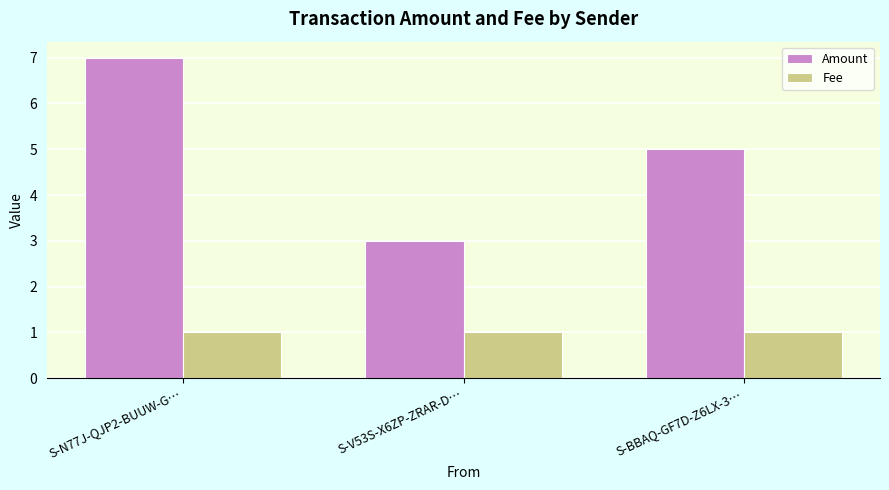

The value of Amount at S-BBAQ-GF7D-Z6LX-3… is 2. True or false?

False